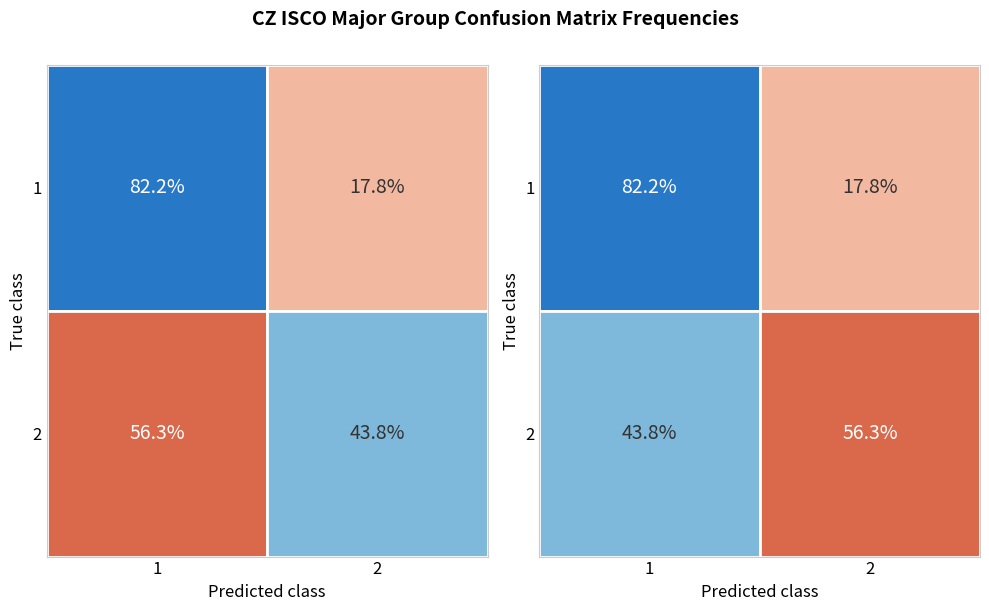

Is the value of 2 at 0 greater than the value of 1 at 1?

Yes